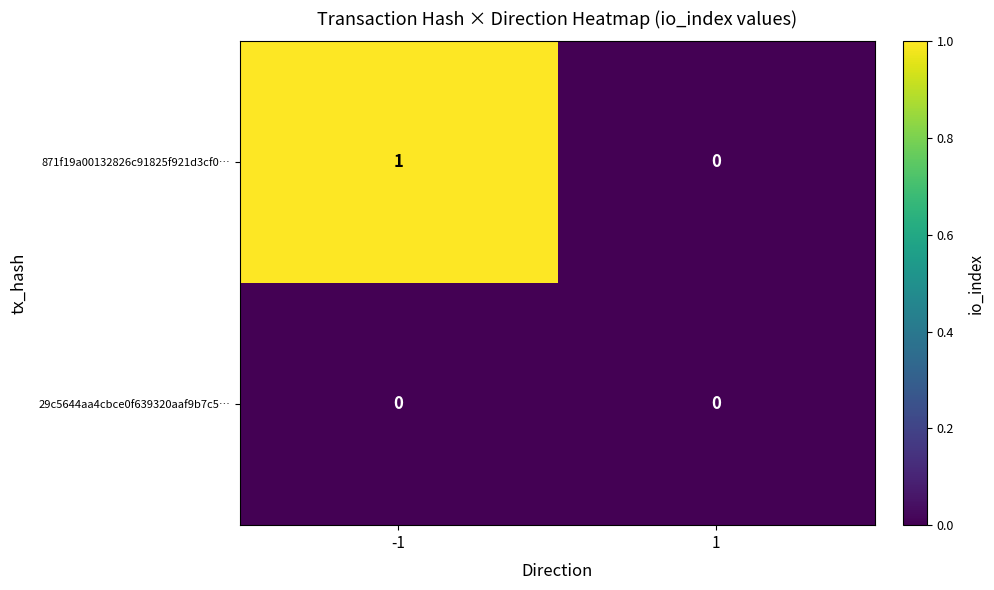

Which series changed the most between -1 and 1?

871f19a00132826c91825f921d3cf0…